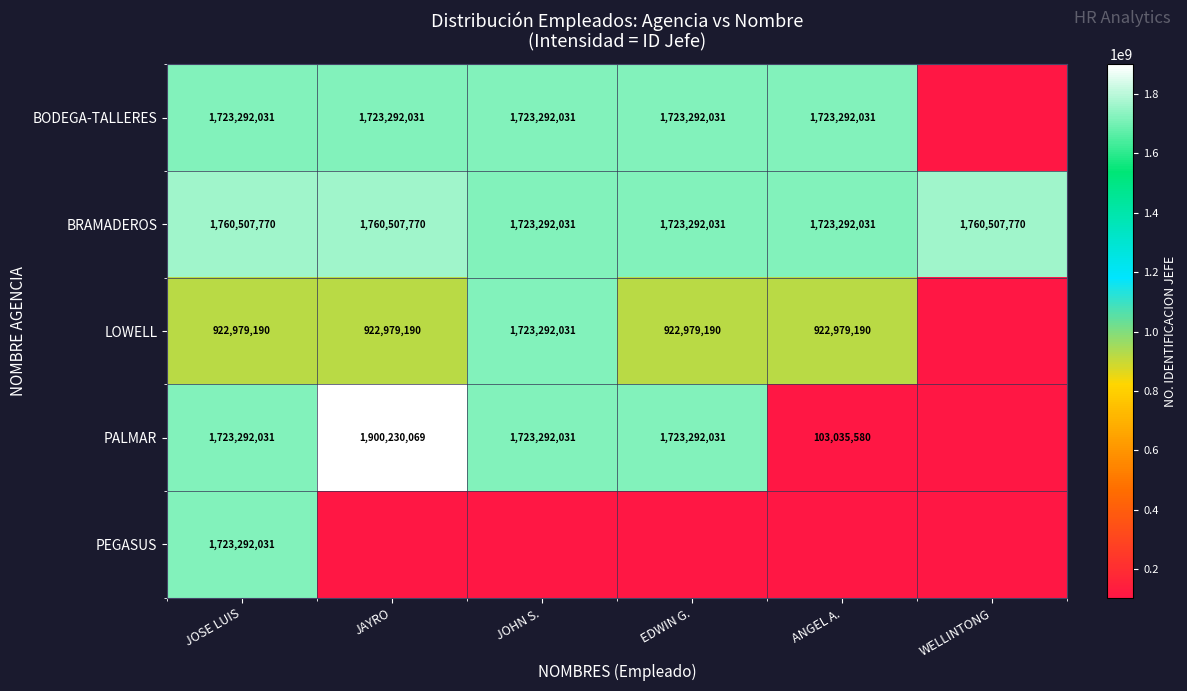

True or false: PALMAR has a value of 580950903 at JOSE LUIS.

False